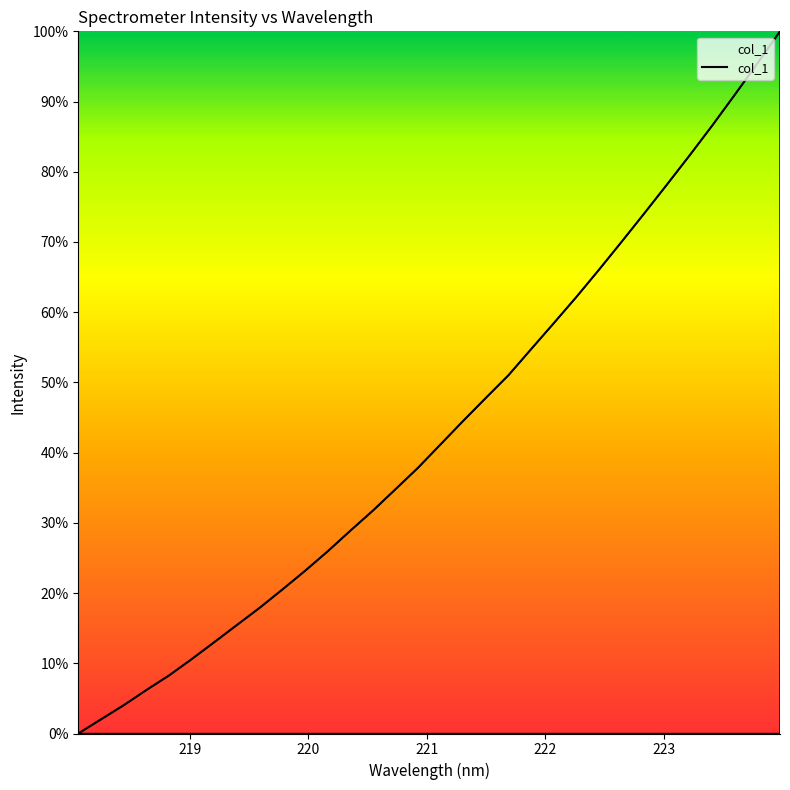

What is the maximum value shown in the chart?

100.0